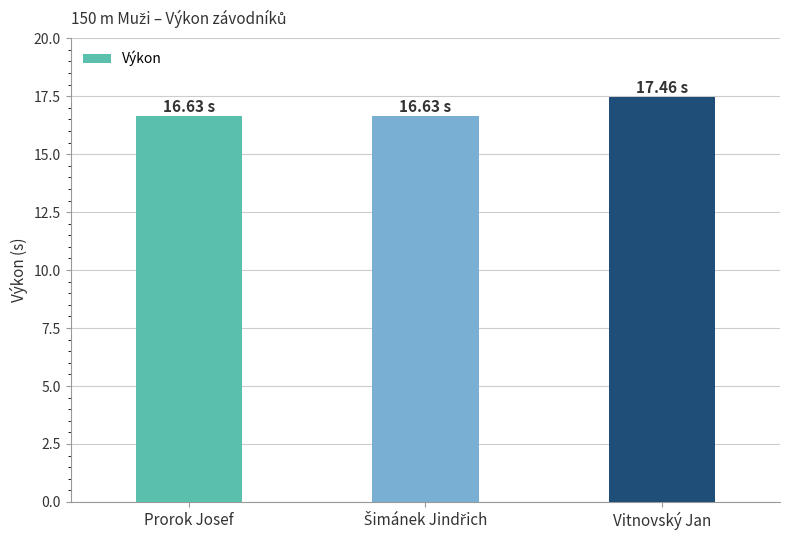

What is the difference between the maximum and minimum values?

0.8